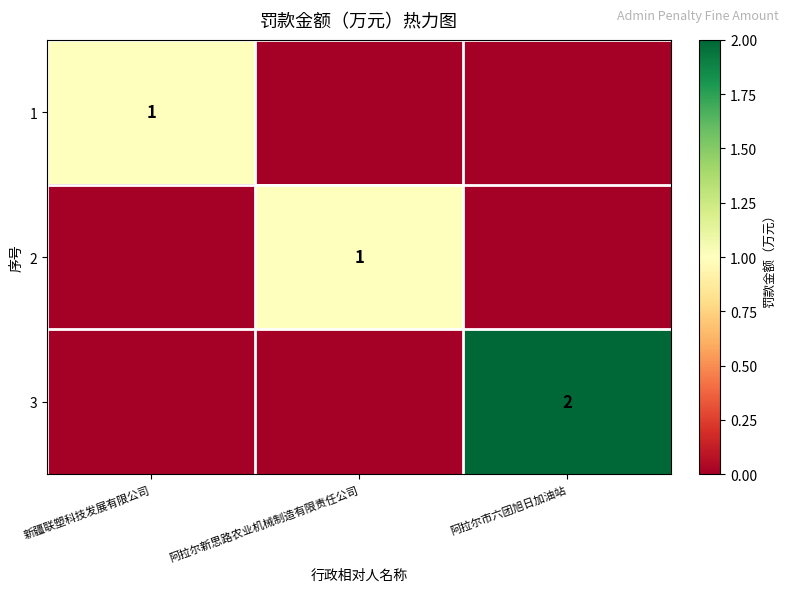

True or false: 3 has a value of 0 at 阿拉尔市六团旭日加油站.

False